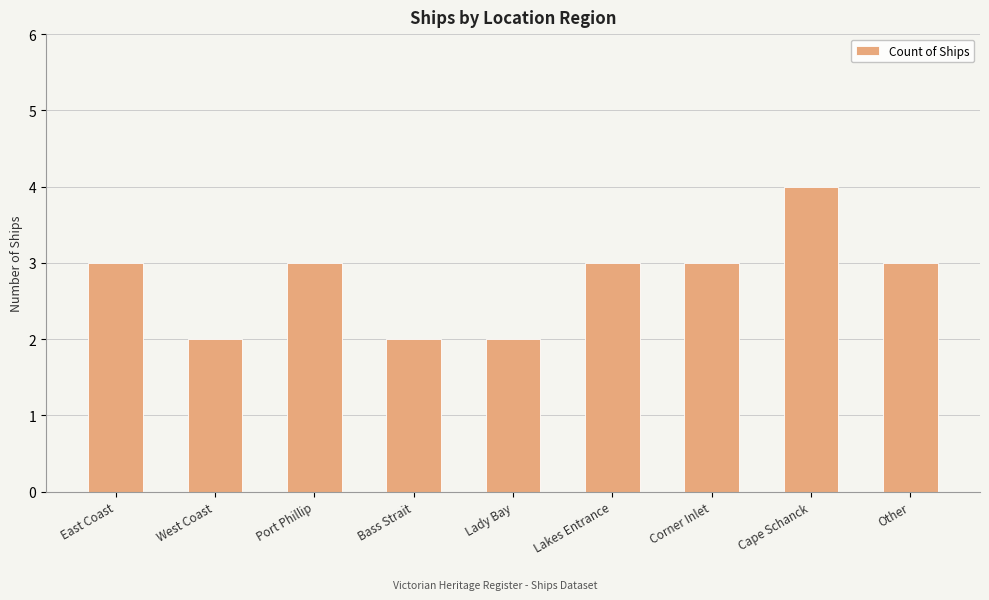

What is the average value?

3